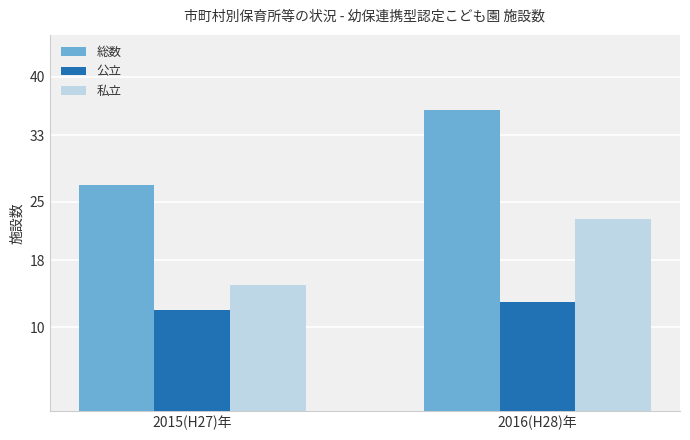

How many bars are there in each group?

3